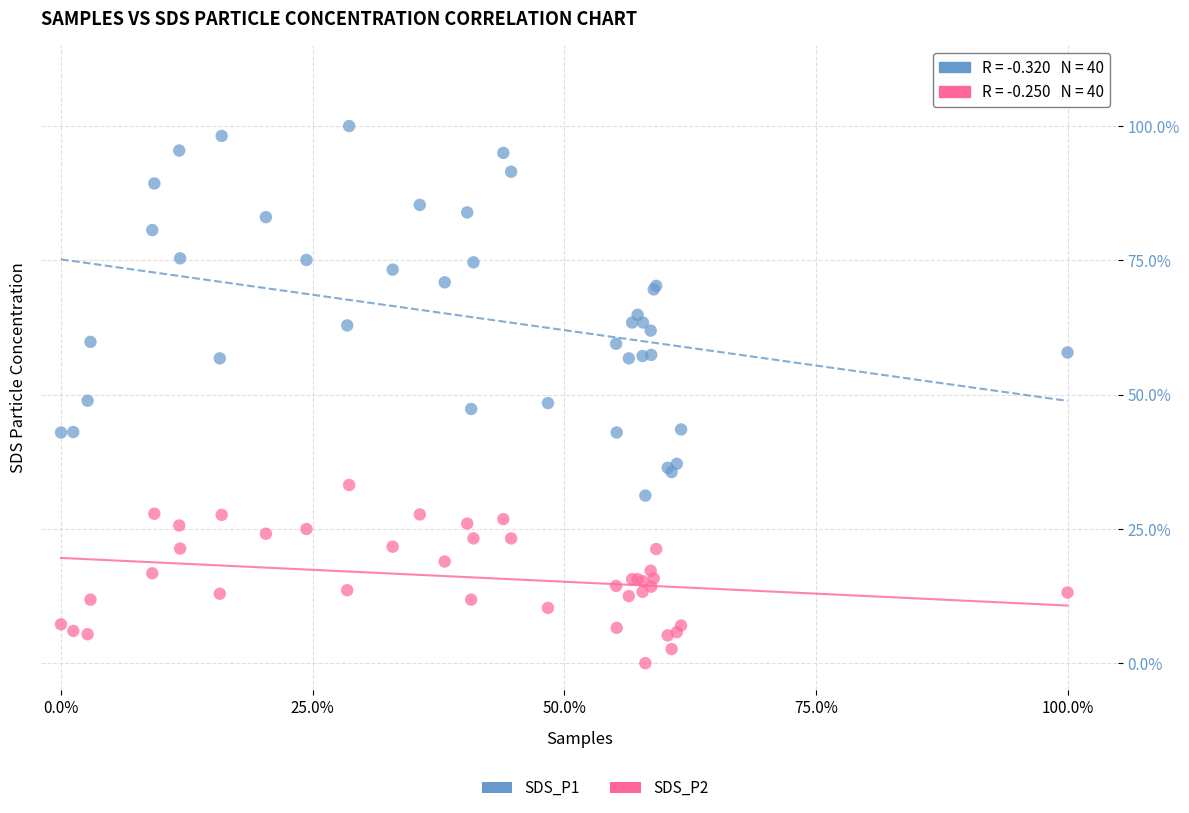

Which series contains the lowest Y value?

SDS_P2